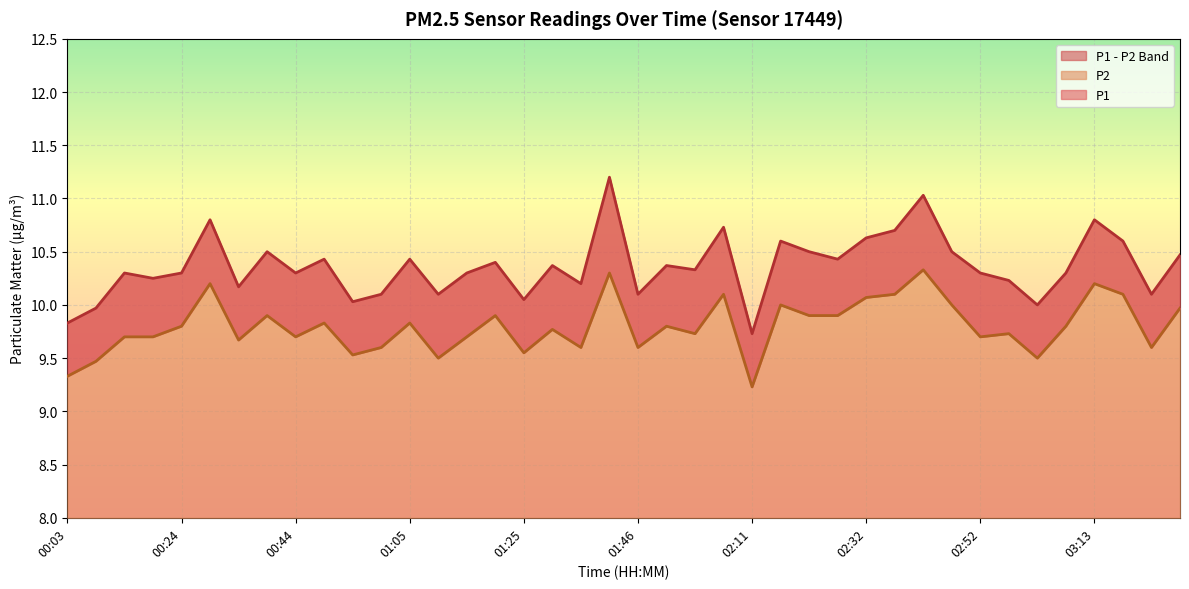

Reading left to right, transcribe all the data shown in this chart.

P1: 9.8	10.0	10.3	10.2	10.3	10.8	10.2	10.5	10.3	10.4	10.0	10.1	10.4	10.1	10.3	10.4	10.1	10.4	10.2	11.2	10.1	10.4	10.3	10.7	9.7	10.6	10.5	10.4	10.6	10.7	11.0	10.5	10.3	10.2	10.0	10.3	10.8	10.6	10.1	10.5
P2: 9.3	9.5	9.7	9.7	9.8	10.2	9.7	9.9	9.7	9.8	9.5	9.6	9.8	9.5	9.7	9.9	9.6	9.8	9.6	10.3	9.6	9.8	9.7	10.1	9.2	10.0	9.9	9.9	10.1	10.1	10.3	10.0	9.7	9.7	9.5	9.8	10.2	10.1	9.6	10.0